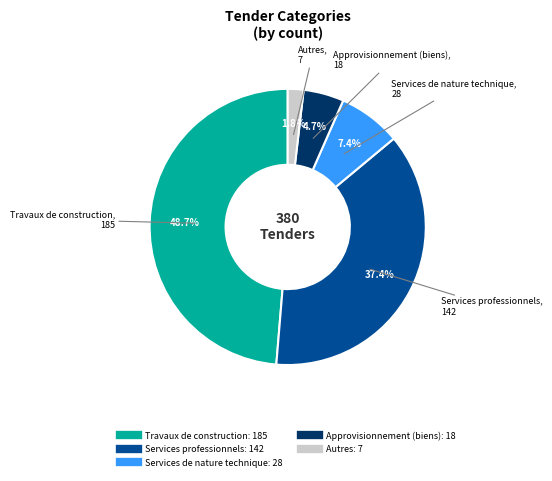

To the nearest percent, what is the difference between the largest and smallest slice percentages?

47%